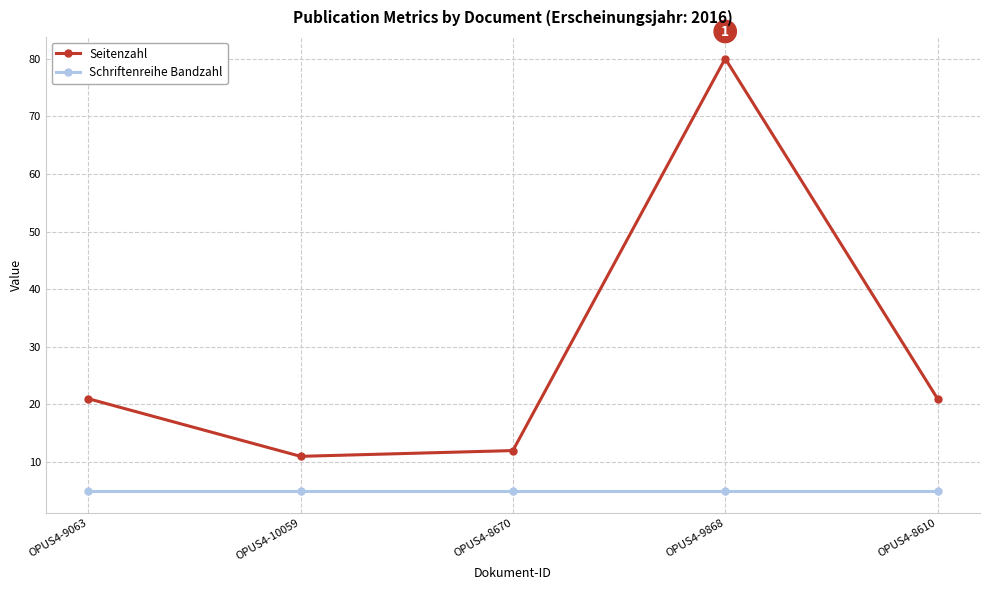

True or false: Schriftenreihe Bandzahl has a value of 8 at OPUS4-9868.

False